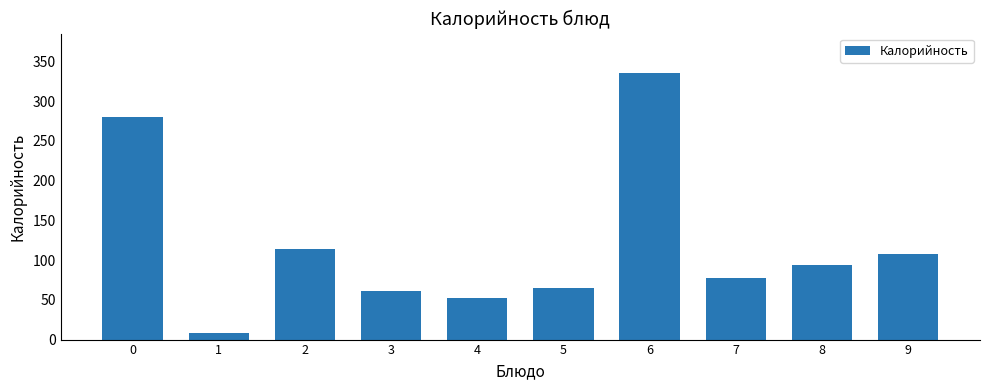

What is the difference between the maximum and minimum values?

326.9